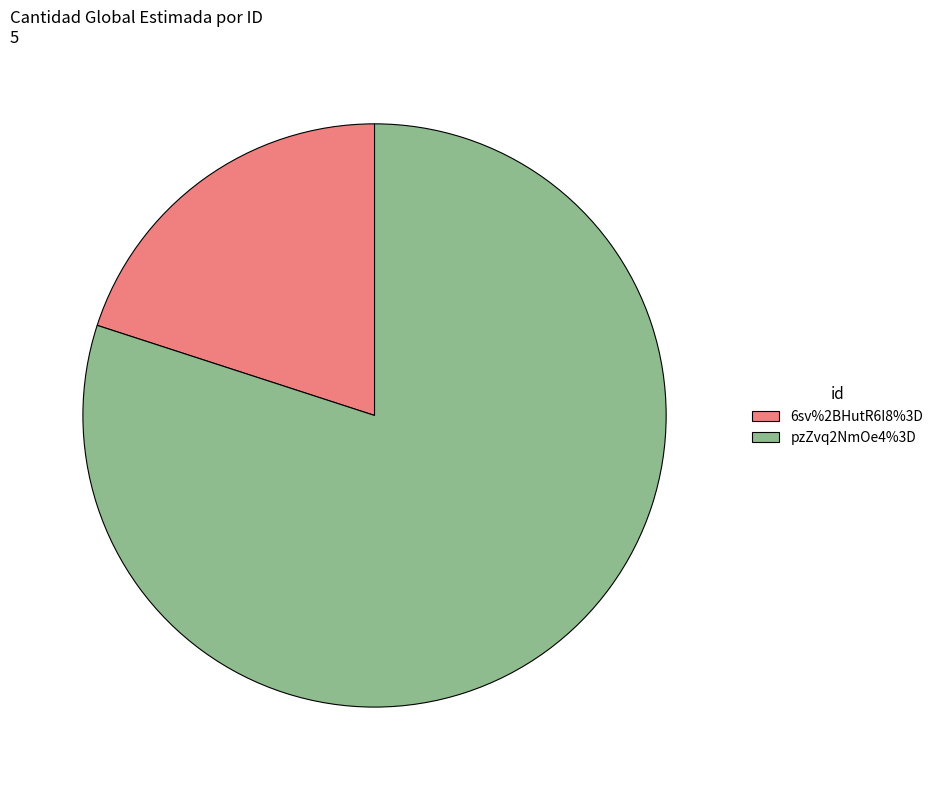

Do 6sv%2BHutR6I8%3D and pzZvq2NmOe4%3D together represent more than half of the pie?

Yes